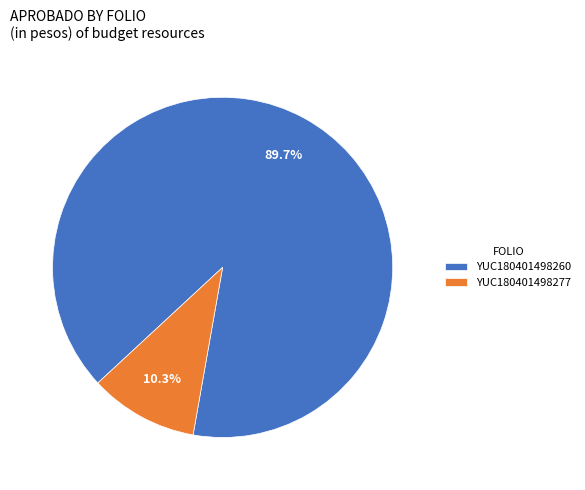

Count the number of slices in the pie.

2